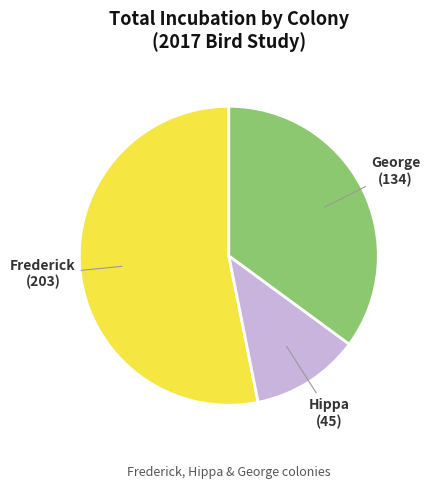

Do Hippa and Frederick together represent more than half of the pie?

Yes